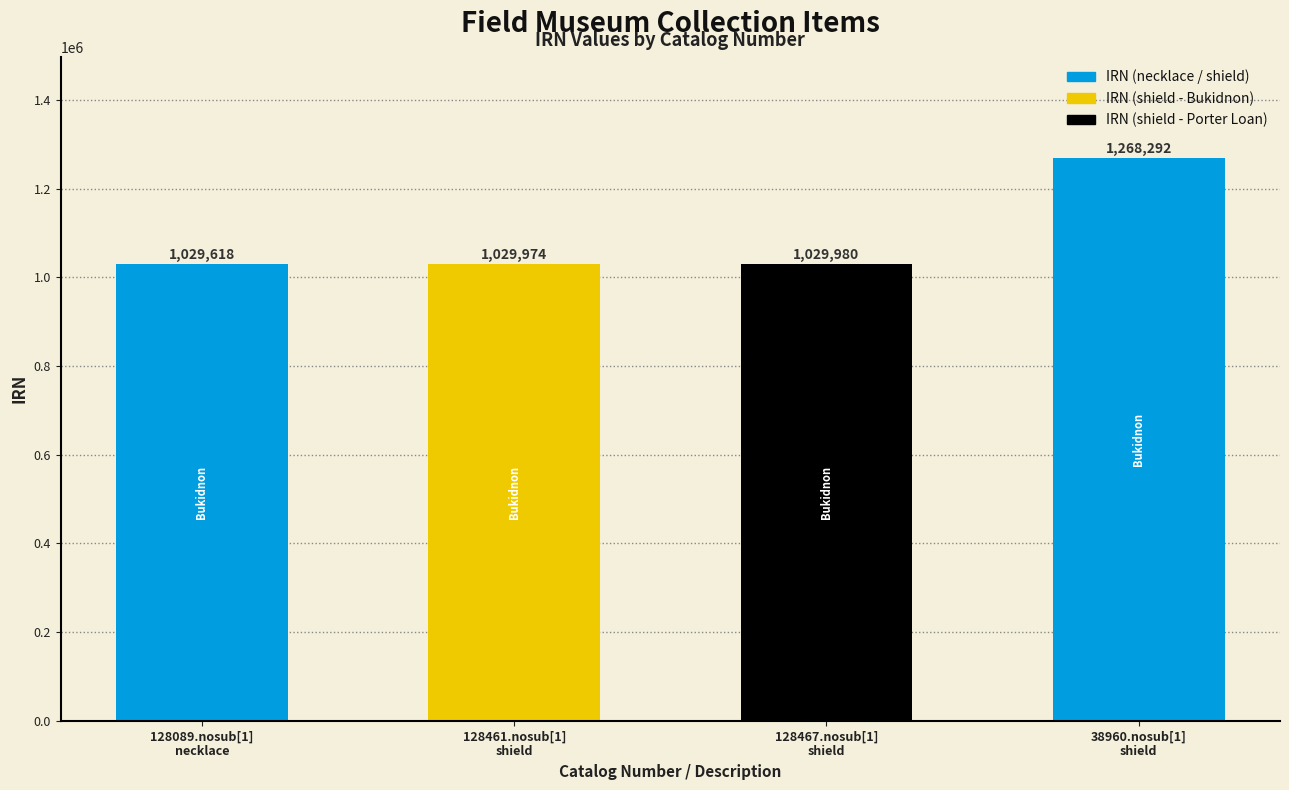

What is the value of the 1st bar from the left?

1029618